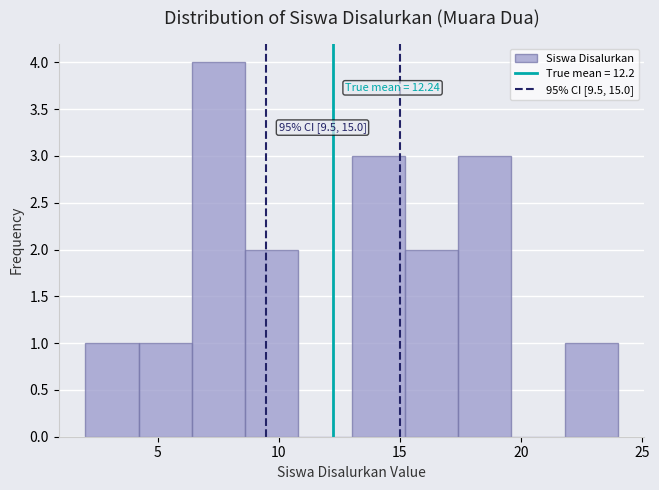

Which range on the x-axis has the tallest bar?

6.4 to 8.6